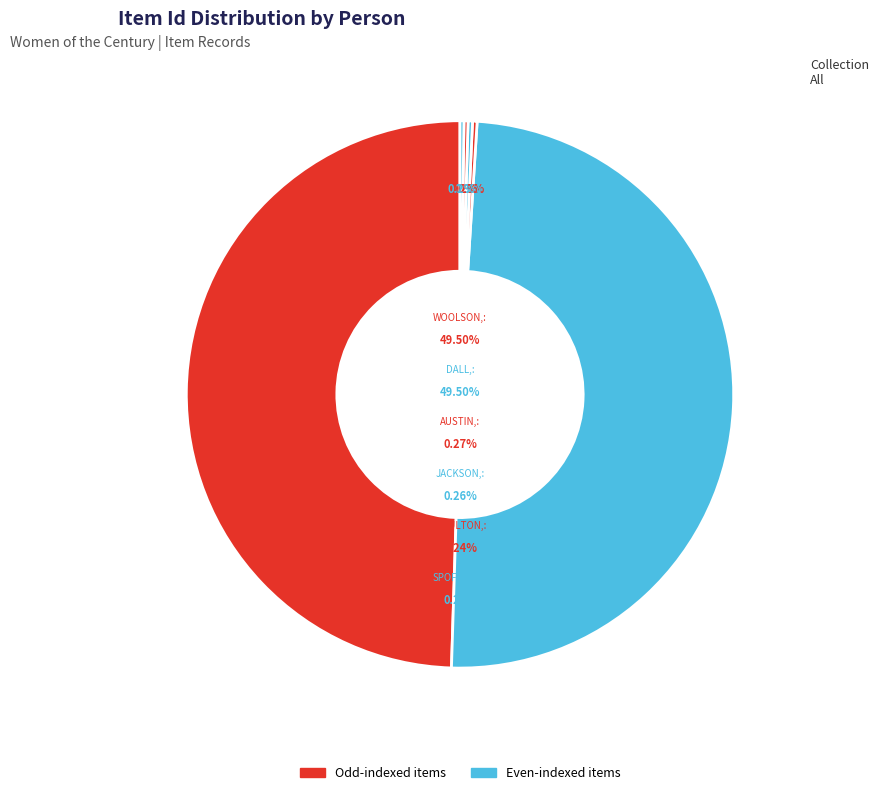

Which category has the smallest portion of the pie?

SPOFFORD, Mrs. Harriet Prescott